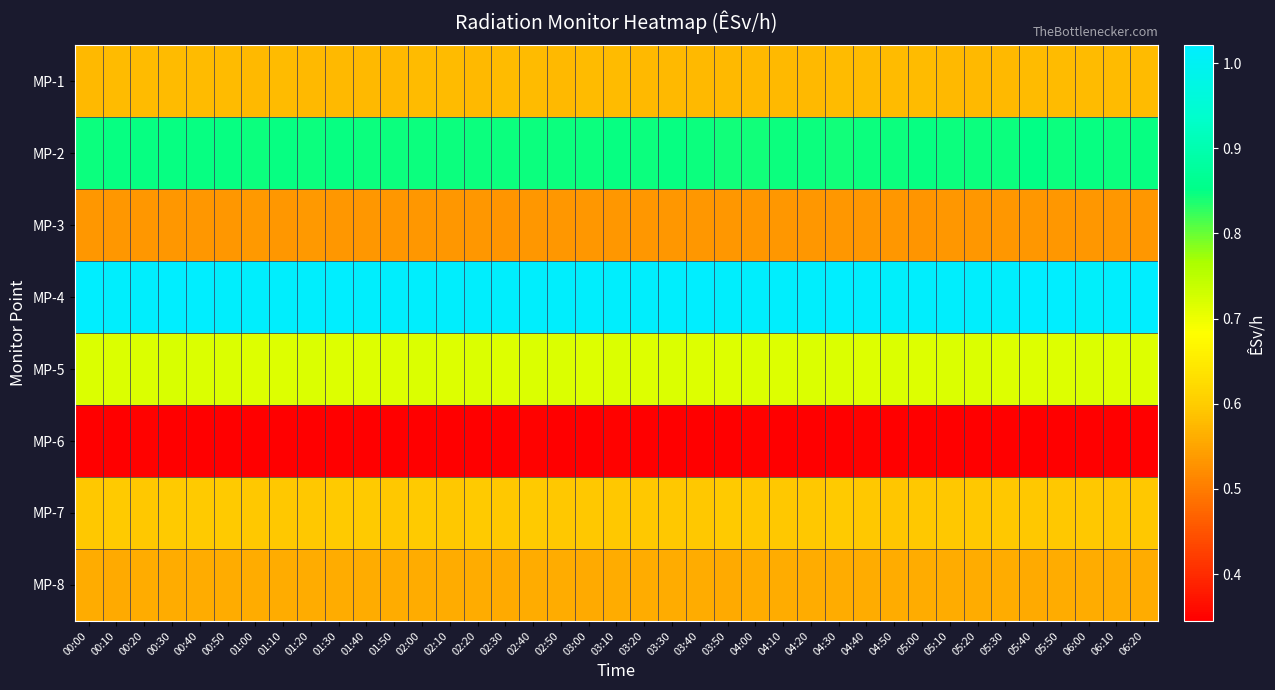

Reading right to left, what are all the values shown in this chart?

MP-1: 06:20=0.6	06:10=0.6	06:00=0.6	05:50=0.6	05:40=0.6	05:30=0.6	05:20=0.6	05:10=0.6	05:00=0.6	04:50=0.6	04:40=0.6	04:30=0.6	04:20=0.6	04:10=0.6	04:00=0.6	03:50=0.6	03:40=0.6	03:30=0.6	03:20=0.6	03:10=0.6	03:00=0.6	02:50=0.6	02:40=0.6	02:30=0.6	02:20=0.6	02:10=0.6	02:00=0.6	01:50=0.6	01:40=0.6	01:30=0.6	01:20=0.6	01:10=0.6	01:00=0.6	00:50=0.6	00:40=0.6	00:30=0.6	00:20=0.6	00:10=0.6	00:00=0.6
MP-2: 06:20=0.8	06:10=0.8	06:00=0.8	05:50=0.8	05:40=0.8	05:30=0.8	05:20=0.8	05:10=0.8	05:00=0.8	04:50=0.8	04:40=0.8	04:30=0.8	04:20=0.8	04:10=0.8	04:00=0.8	03:50=0.8	03:40=0.8	03:30=0.8	03:20=0.8	03:10=0.8	03:00=0.8	02:50=0.8	02:40=0.8	02:30=0.8	02:20=0.8	02:10=0.8	02:00=0.8	01:50=0.8	01:40=0.8	01:30=0.8	01:20=0.8	01:10=0.8	01:00=0.8	00:50=0.8	00:40=0.8	00:30=0.8	00:20=0.8	00:10=0.8	00:00=0.8
MP-3: 06:20=0.5	06:10=0.5	06:00=0.5	05:50=0.5	05:40=0.5	05:30=0.5	05:20=0.5	05:10=0.5	05:00=0.5	04:50=0.5	04:40=0.5	04:30=0.5	04:20=0.5	04:10=0.5	04:00=0.5	03:50=0.5	03:40=0.5	03:30=0.5	03:20=0.5	03:10=0.5	03:00=0.5	02:50=0.5	02:40=0.5	02:30=0.5	02:20=0.5	02:10=0.5	02:00=0.5	01:50=0.5	01:40=0.5	01:30=0.5	01:20=0.5	01:10=0.5	01:00=0.5	00:50=0.5	00:40=0.5	00:30=0.5	00:20=0.5	00:10=0.5	00:00=0.5
MP-4: 06:20=1.0	06:10=1.0	06:00=1.0	05:50=1.0	05:40=1.0	05:30=1.0	05:20=1.0	05:10=1.0	05:00=1.0	04:50=1.0	04:40=1.0	04:30=1.0	04:20=1.0	04:10=1.0	04:00=1.0	03:50=1.0	03:40=1.0	03:30=1.0	03:20=1.0	03:10=1.0	03:00=1.0	02:50=1.0	02:40=1.0	02:30=1.0	02:20=1.0	02:10=1.0	02:00=1.0	01:50=1.0	01:40=1.0	01:30=1.0	01:20=1.0	01:10=1.0	01:00=1.0	00:50=1.0	00:40=1.0	00:30=1.0	00:20=1.0	00:10=1.0	00:00=1.0
MP-5: 06:20=0.7	06:10=0.7	06:00=0.7	05:50=0.7	05:40=0.7	05:30=0.7	05:20=0.7	05:10=0.7	05:00=0.7	04:50=0.7	04:40=0.7	04:30=0.7	04:20=0.7	04:10=0.7	04:00=0.7	03:50=0.7	03:40=0.7	03:30=0.7	03:20=0.7	03:10=0.7	03:00=0.7	02:50=0.7	02:40=0.7	02:30=0.7	02:20=0.7	02:10=0.7	02:00=0.7	01:50=0.7	01:40=0.7	01:30=0.7	01:20=0.7	01:10=0.7	01:00=0.7	00:50=0.7	00:40=0.7	00:30=0.7	00:20=0.7	00:10=0.7	00:00=0.7
MP-6: 06:20=0.3	06:10=0.3	06:00=0.3	05:50=0.3	05:40=0.3	05:30=0.3	05:20=0.3	05:10=0.3	05:00=0.3	04:50=0.3	04:40=0.3	04:30=0.3	04:20=0.3	04:10=0.3	04:00=0.3	03:50=0.3	03:40=0.3	03:30=0.3	03:20=0.3	03:10=0.3	03:00=0.3	02:50=0.3	02:40=0.3	02:30=0.3	02:20=0.3	02:10=0.3	02:00=0.3	01:50=0.3	01:40=0.3	01:30=0.3	01:20=0.3	01:10=0.3	01:00=0.3	00:50=0.3	00:40=0.3	00:30=0.3	00:20=0.3	00:10=0.3	00:00=0.3
MP-7: 06:20=0.6	06:10=0.6	06:00=0.6	05:50=0.6	05:40=0.6	05:30=0.6	05:20=0.6	05:10=0.6	05:00=0.6	04:50=0.6	04:40=0.6	04:30=0.6	04:20=0.6	04:10=0.6	04:00=0.6	03:50=0.6	03:40=0.6	03:30=0.6	03:20=0.6	03:10=0.6	03:00=0.6	02:50=0.6	02:40=0.6	02:30=0.6	02:20=0.6	02:10=0.6	02:00=0.6	01:50=0.6	01:40=0.6	01:30=0.6	01:20=0.6	01:10=0.6	01:00=0.6	00:50=0.6	00:40=0.6	00:30=0.6	00:20=0.6	00:10=0.6	00:00=0.6
MP-8: 06:20=0.6	06:10=0.6	06:00=0.6	05:50=0.6	05:40=0.6	05:30=0.6	05:20=0.6	05:10=0.6	05:00=0.6	04:50=0.6	04:40=0.6	04:30=0.6	04:20=0.6	04:10=0.6	04:00=0.6	03:50=0.6	03:40=0.6	03:30=0.6	03:20=0.6	03:10=0.6	03:00=0.6	02:50=0.6	02:40=0.6	02:30=0.6	02:20=0.6	02:10=0.6	02:00=0.6	01:50=0.6	01:40=0.6	01:30=0.6	01:20=0.6	01:10=0.6	01:00=0.6	00:50=0.6	00:40=0.6	00:30=0.6	00:20=0.6	00:10=0.6	00:00=0.6